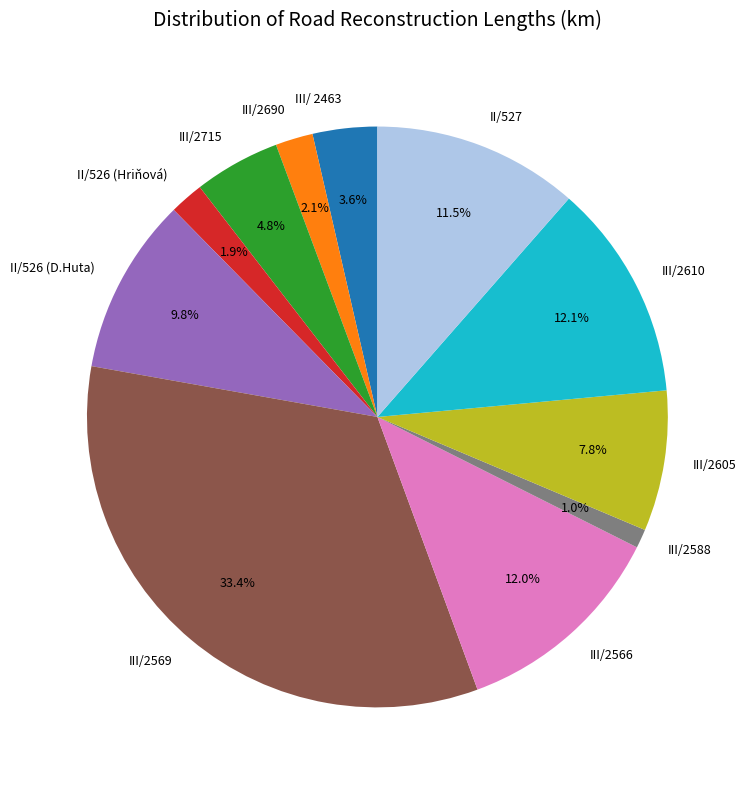

Is there a majority slice in this chart?

No